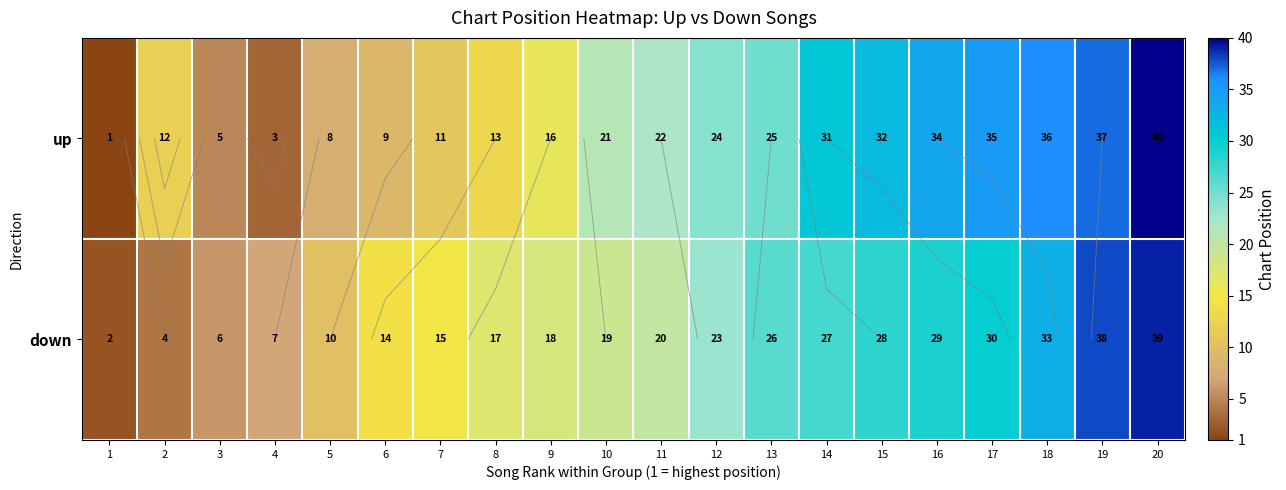

What is the difference between the maximum and minimum values in the down series?

37